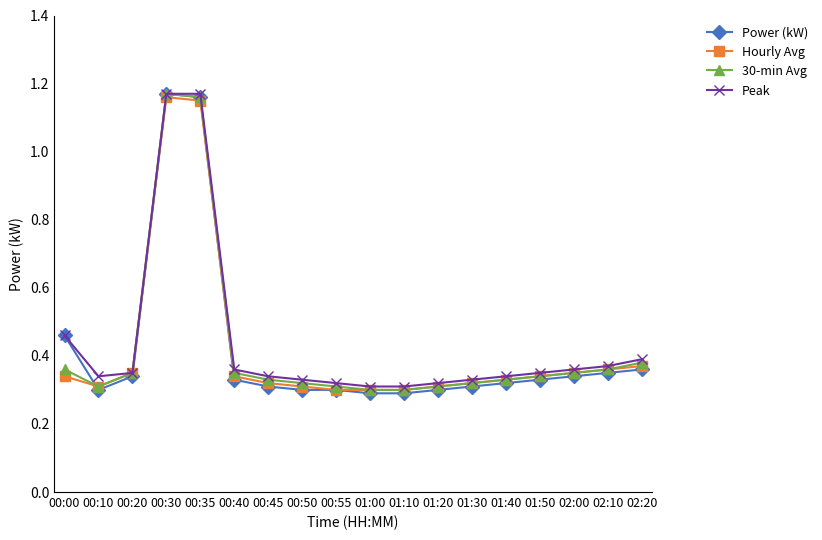

Count the Hourly Avg values in the range 0 to 1.

16